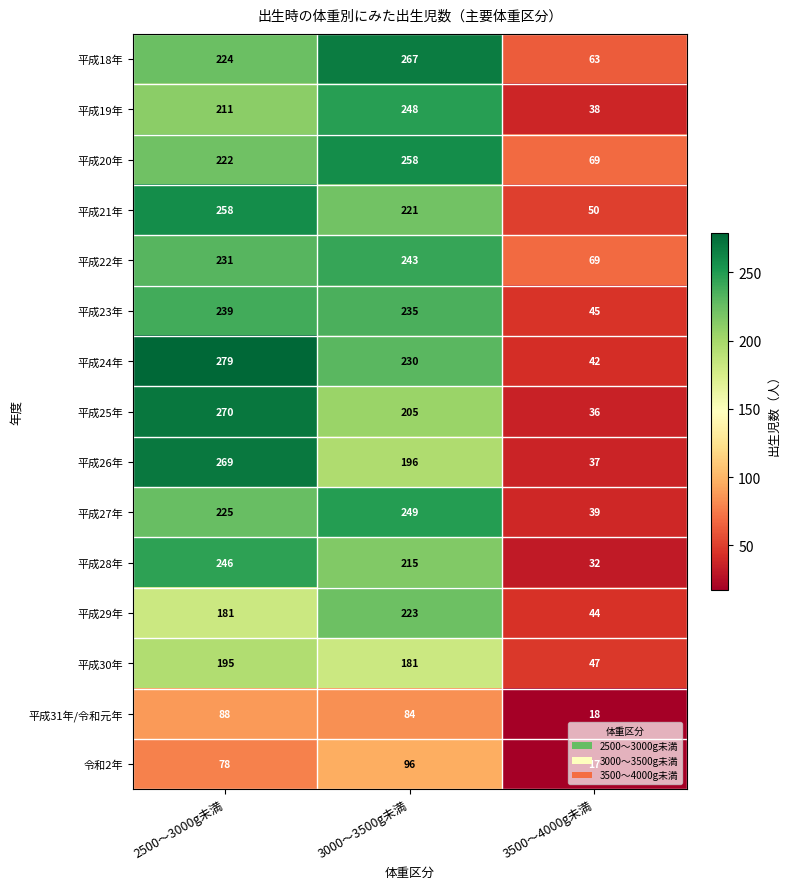

Count the 平成20年 values in the range 69 to 258.

3